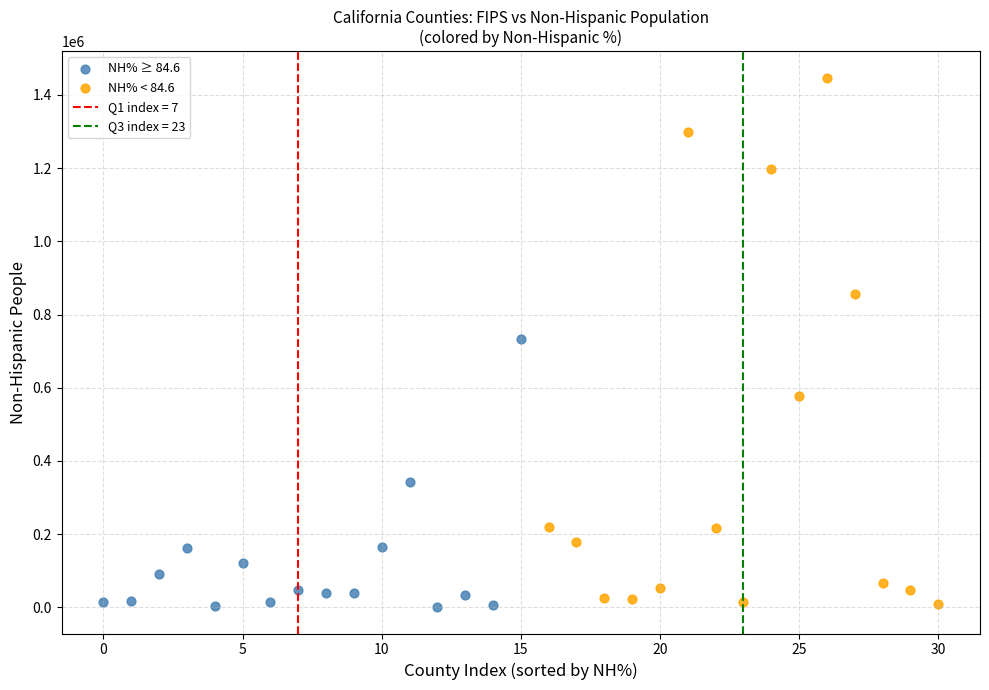

Which series contains the highest Y value?

NH% < 84.6